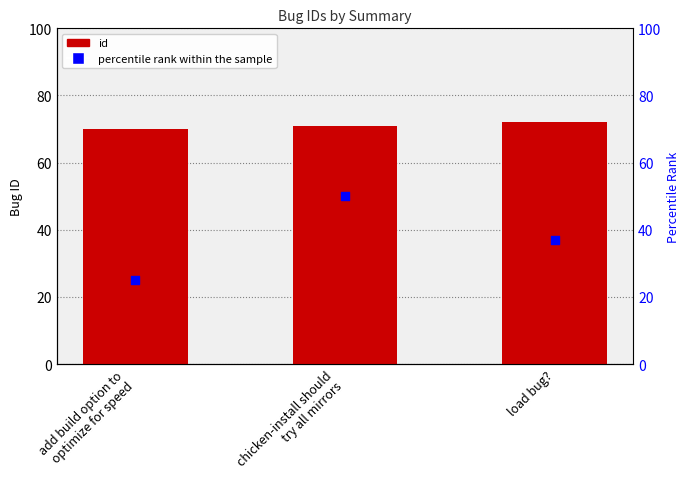

Which series has the largest total across all categories?

id